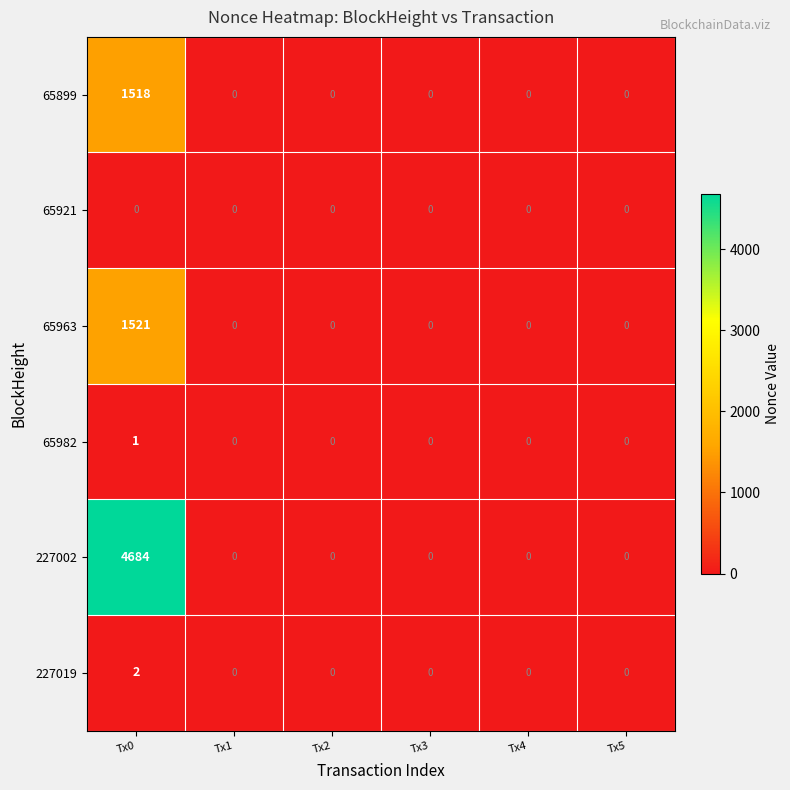

At how many categories does at least one series exceed 3202?

1